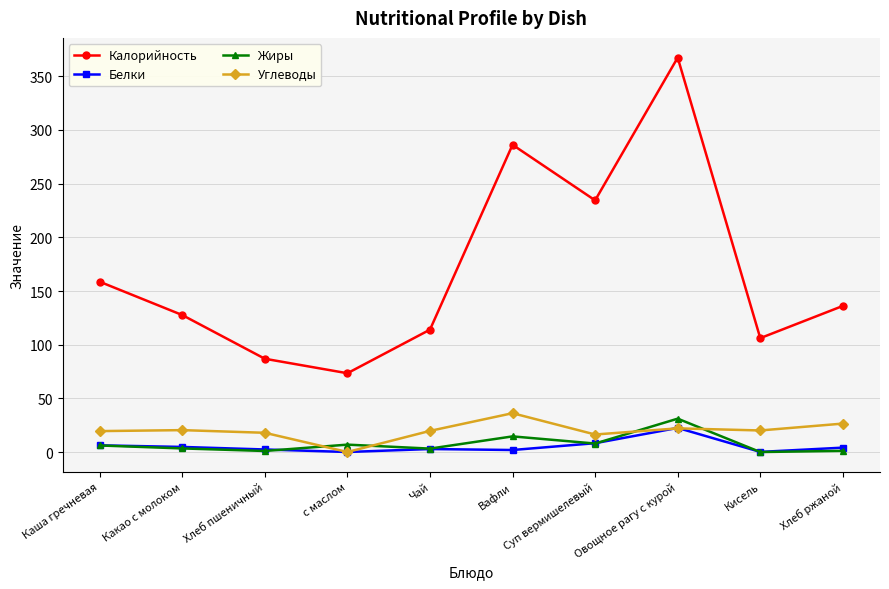

True or false: Калорийность and Углеводы cross at least once.

False